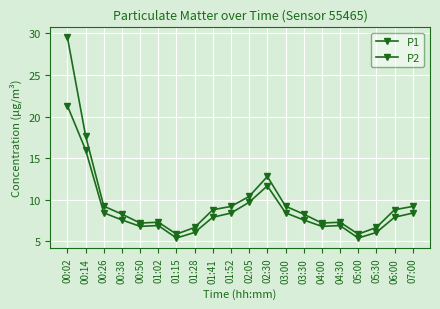

The P1 series shows 5.9 at 05:00. True or false?

True